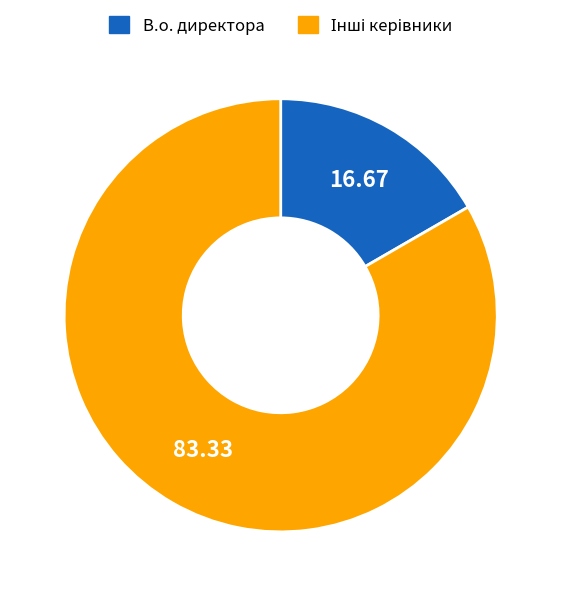

Count the number of slices in the pie.

2